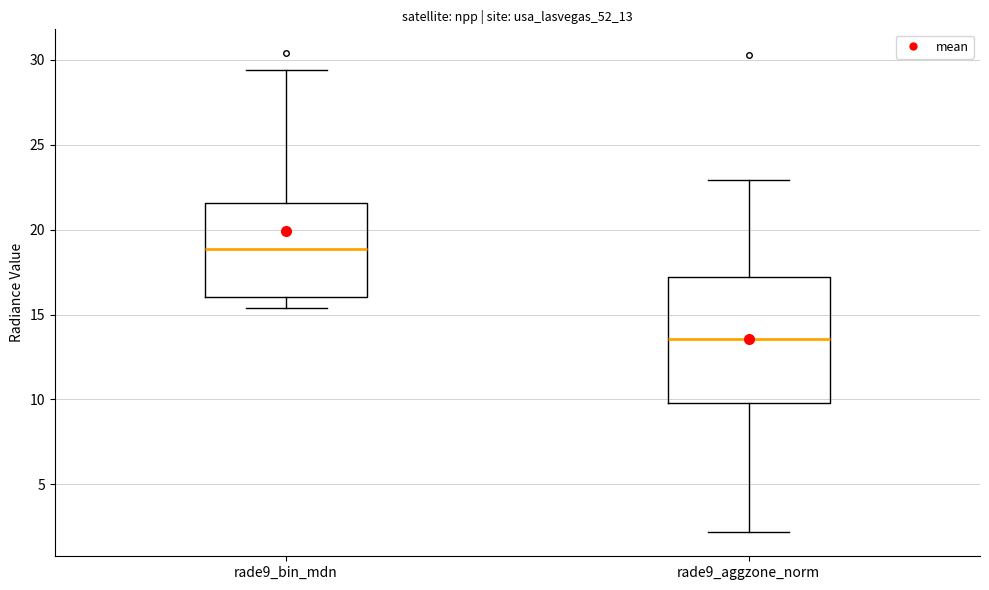

Where is the upper edge of the box for rade9_bin_mdn on the y-axis? The values are not printed on the chart, so give them approximately, as read against the axis.

21.5